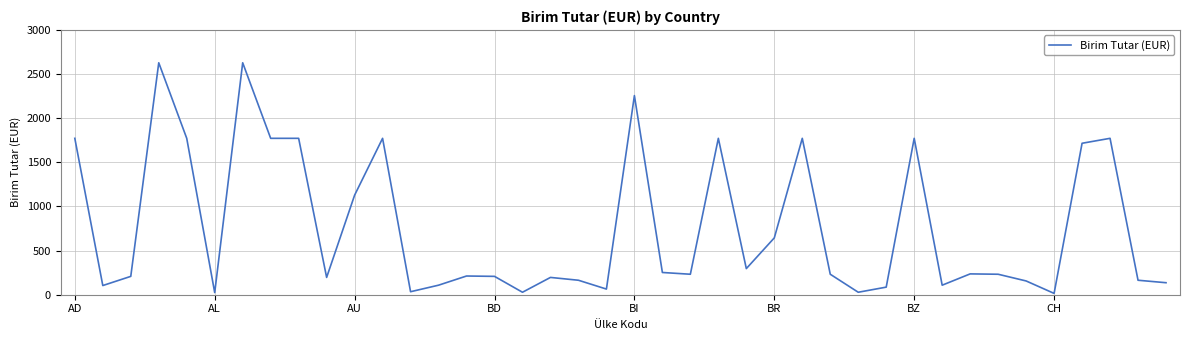

What is the greatest value displayed?

2628